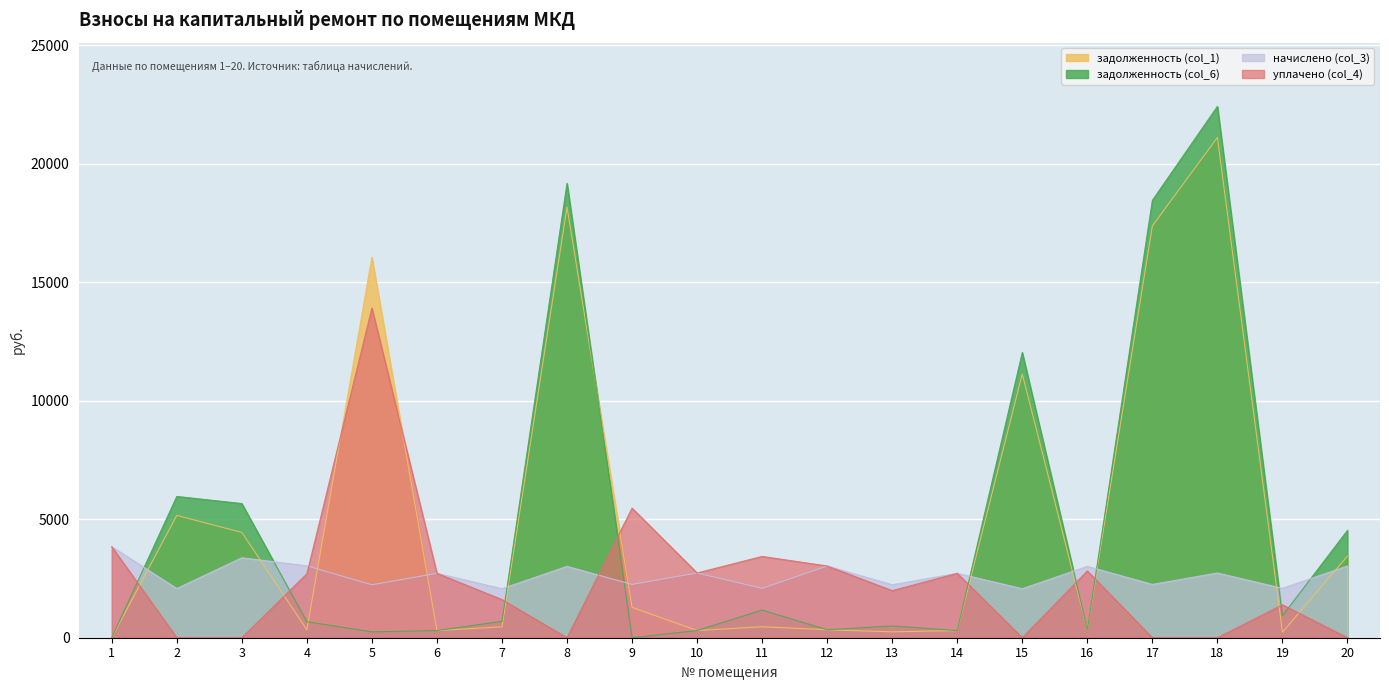

Which series has the widest spread of values?

задолженность (col_6)